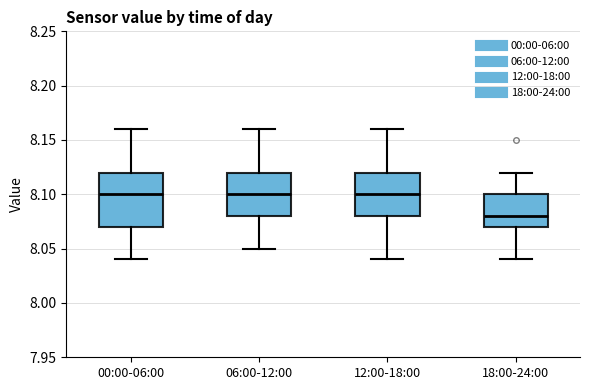

Where is the lower edge of the box for 06:00-12:00 on the y-axis? The values are not printed on the chart, so give them approximately, as read against the axis.

8.08